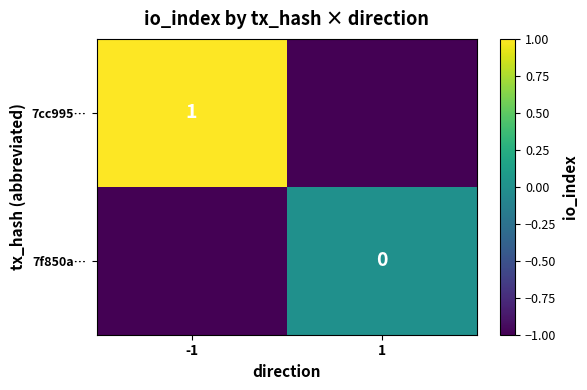

The value of 7cc995… at -1 is 1. True or false?

True